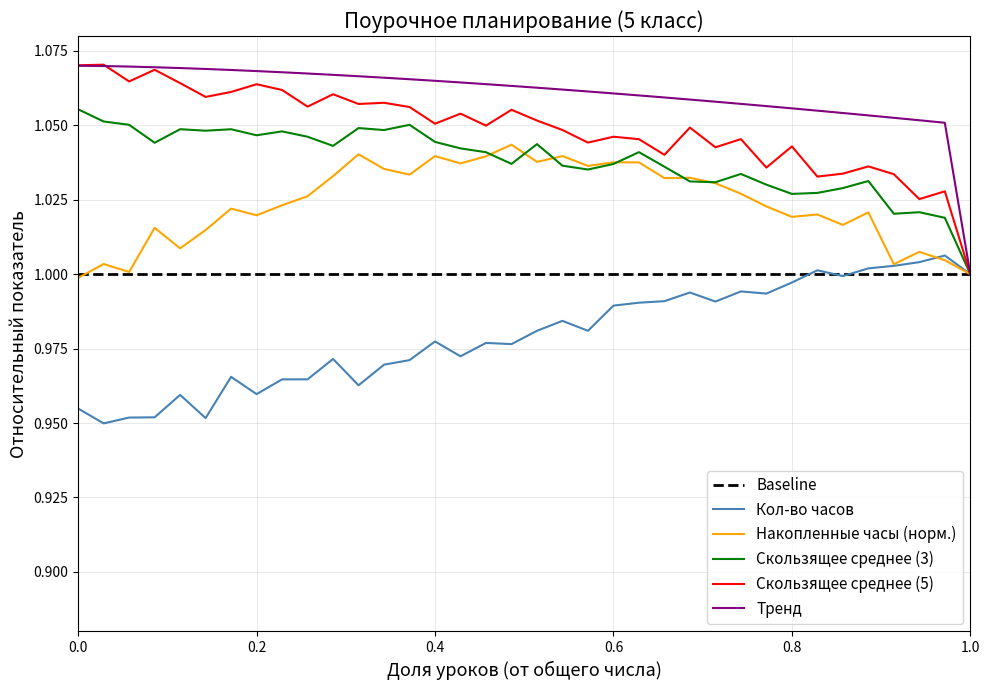

Which category has the lowest value across all series?

2